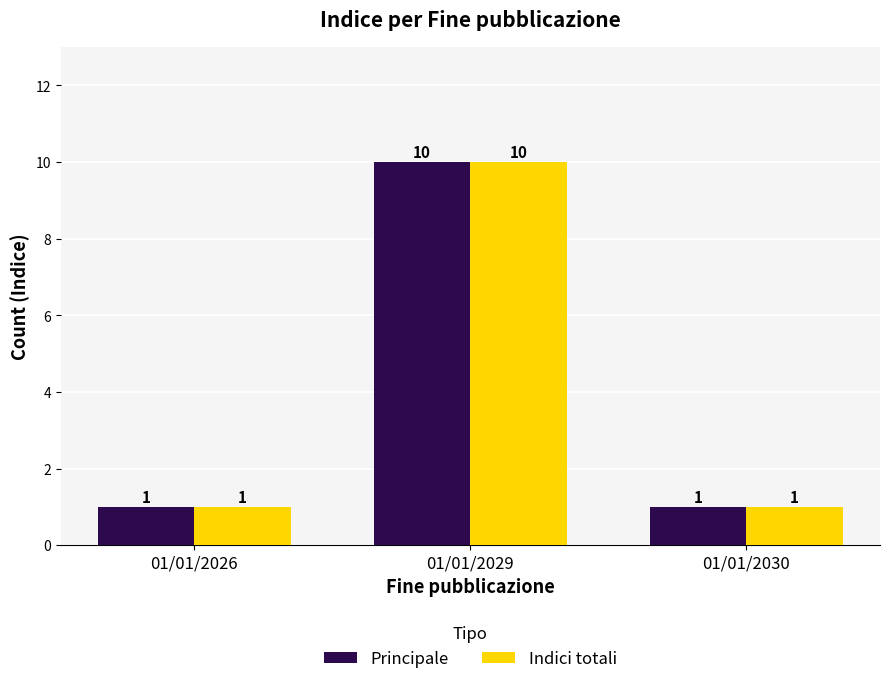

What is the minimum value for Principale?

1